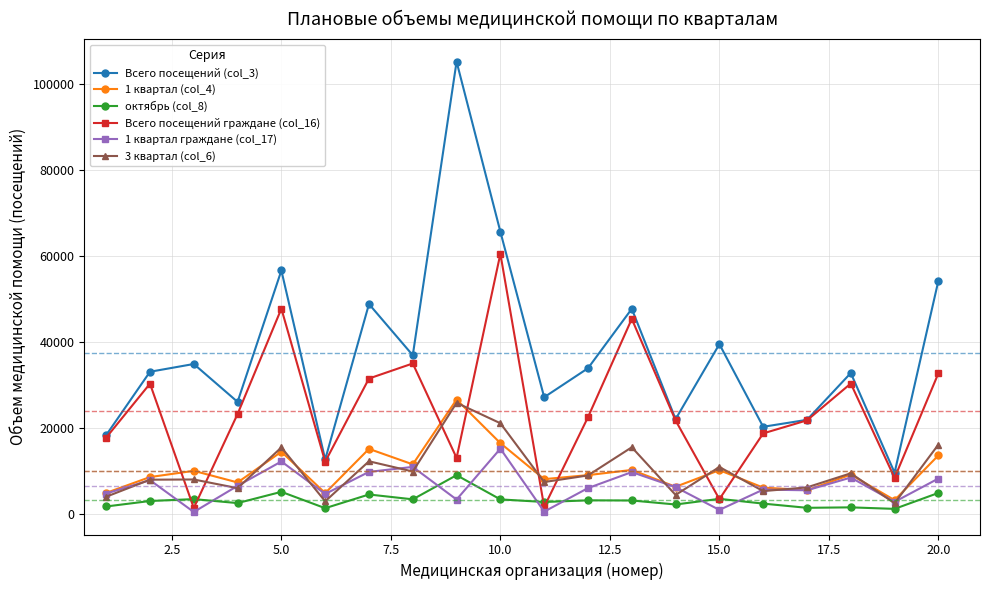

True or false: 1 квартал граждане (col_17) has more than 0 interior local peaks.

True